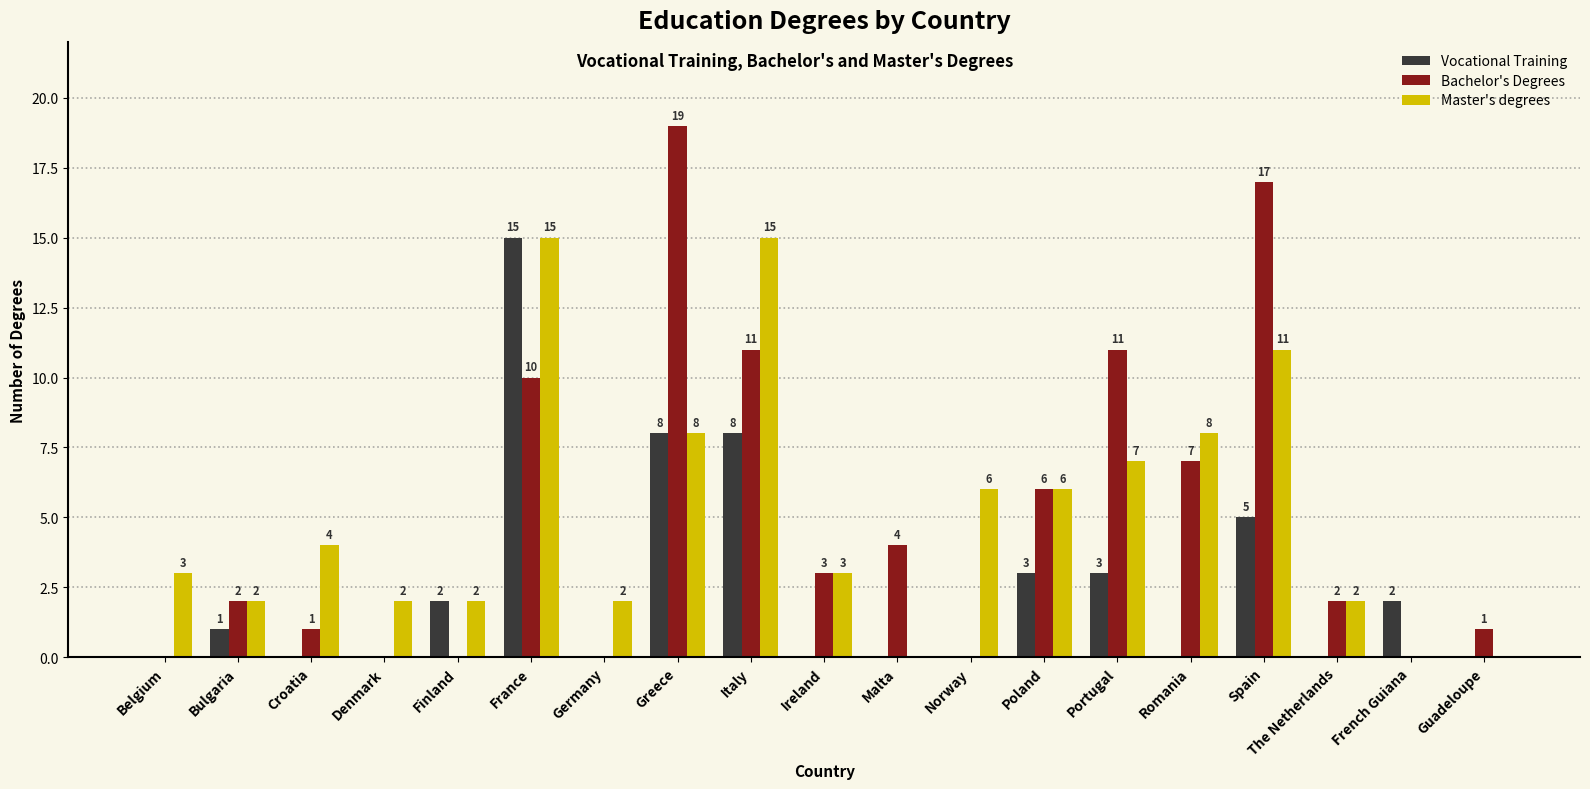

The Bachelor's Degrees series shows -6 at Finland. True or false?

False